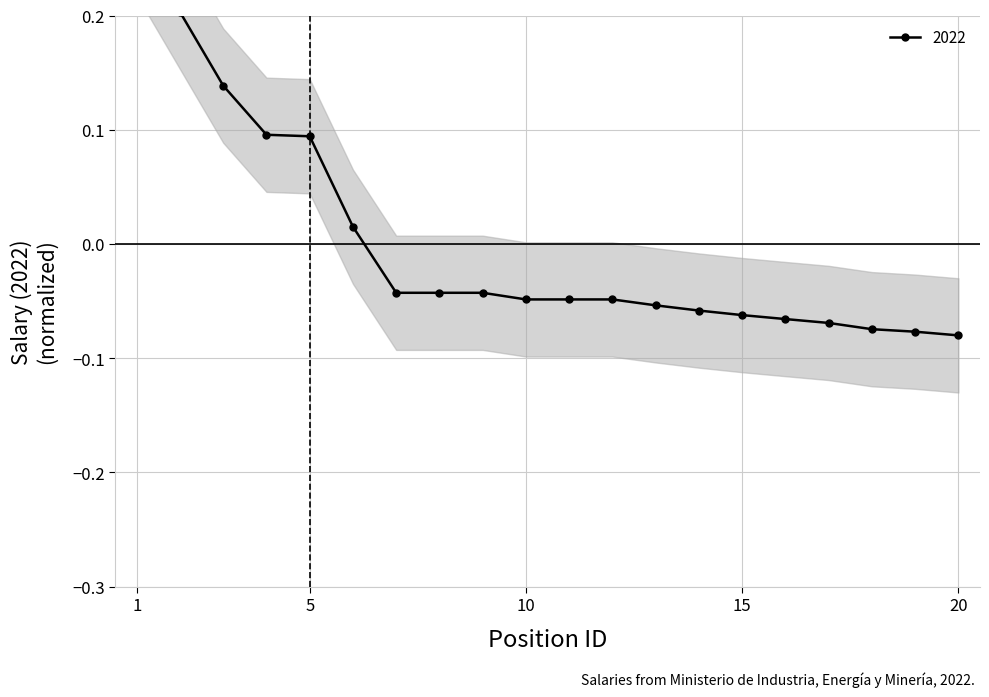

Reading left to right, transcribe all the data shown in this chart.

0.3	0.2	0.1	0.1	0.1	0.0	-0.0	-0.0	-0.0	-0.0	-0.0	-0.0	-0.1	-0.1	-0.1	-0.1	-0.1	-0.1	-0.1	-0.1